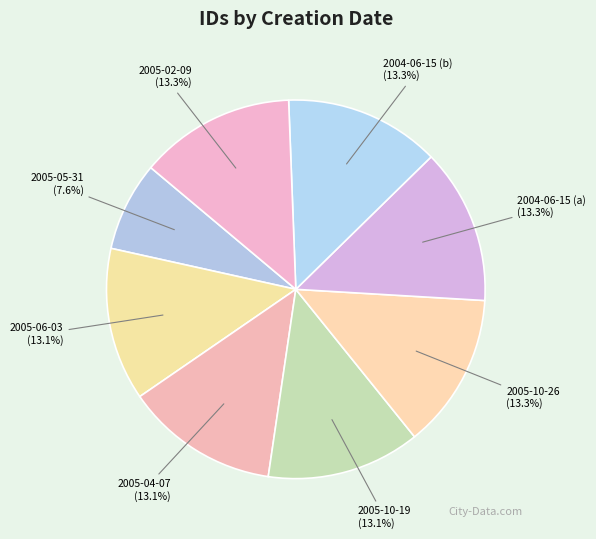

Count the number of slices in the pie.

8